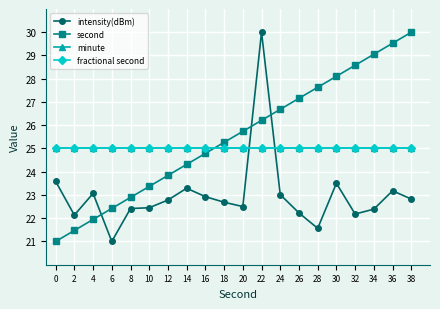

What is the value of the intensity(dBm) point at the 14th from the left?

22.2